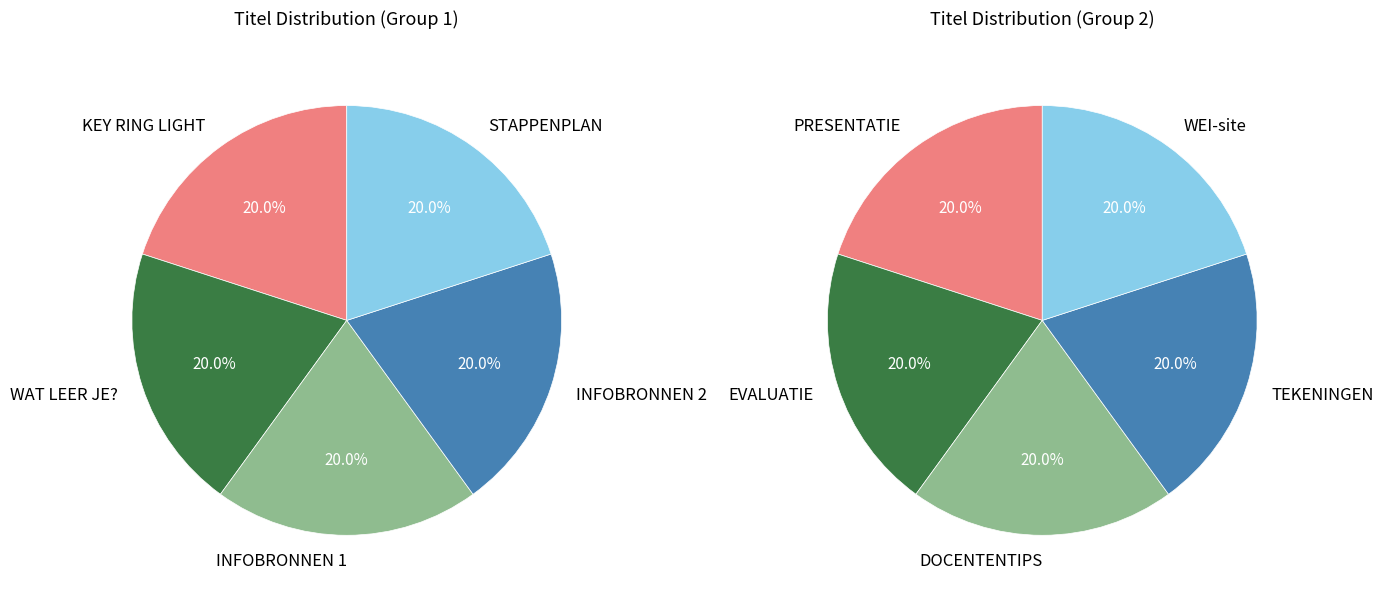

How many slices are in this pie chart?

10